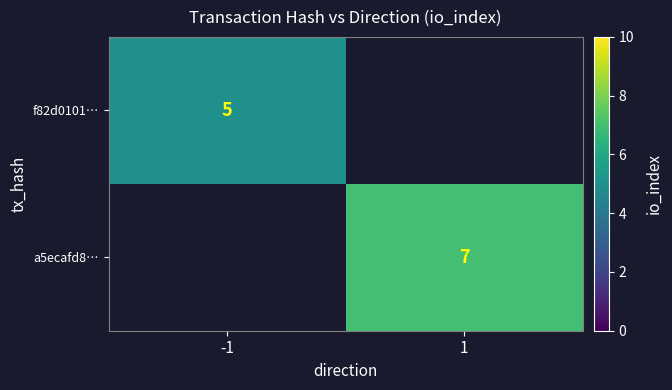

The a5ecafd8… series shows 11 at 1. True or false?

False